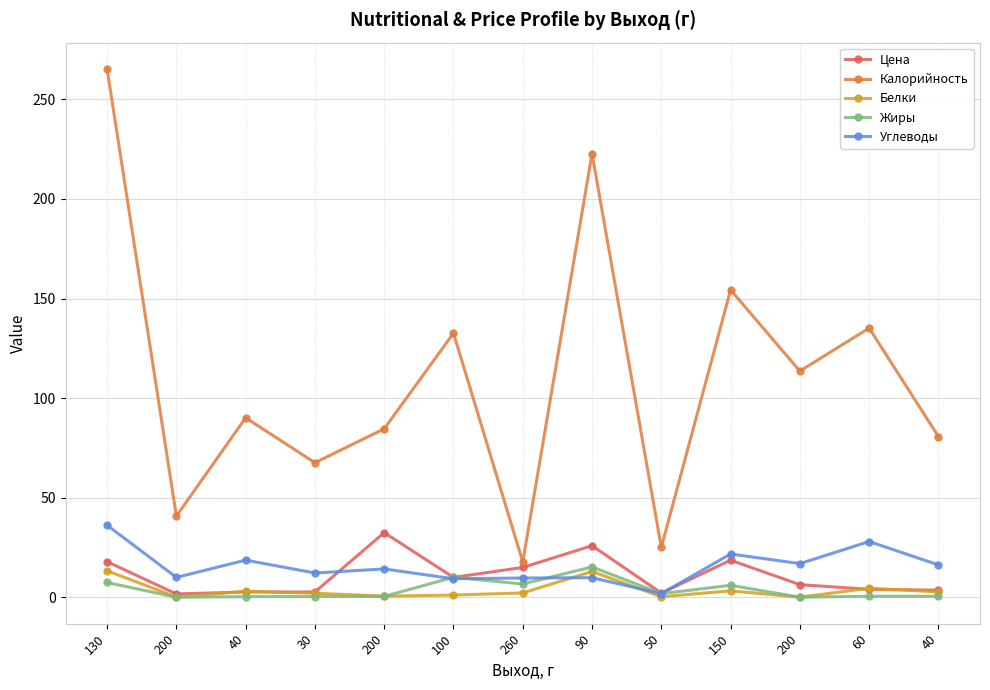

How many lines are shown in the chart?

5